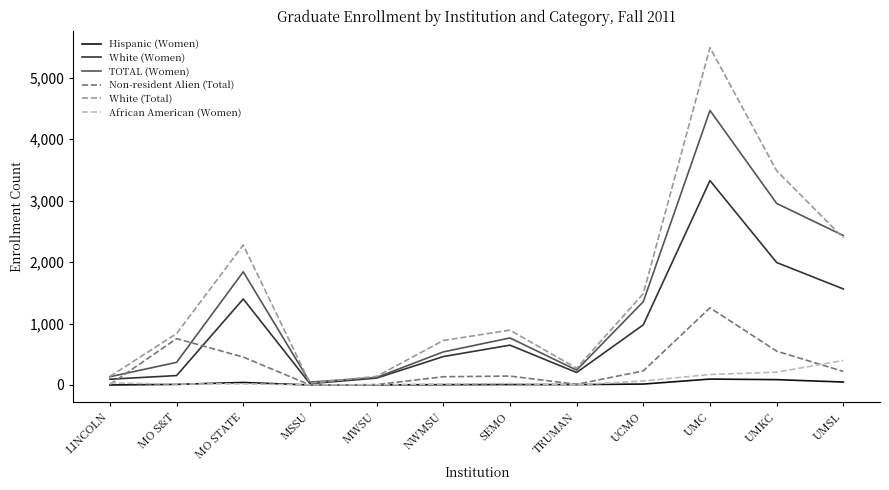

Is the value of White (Total) at MWSU greater than the value of Non-resident Alien (Total) at LINCOLN?

Yes